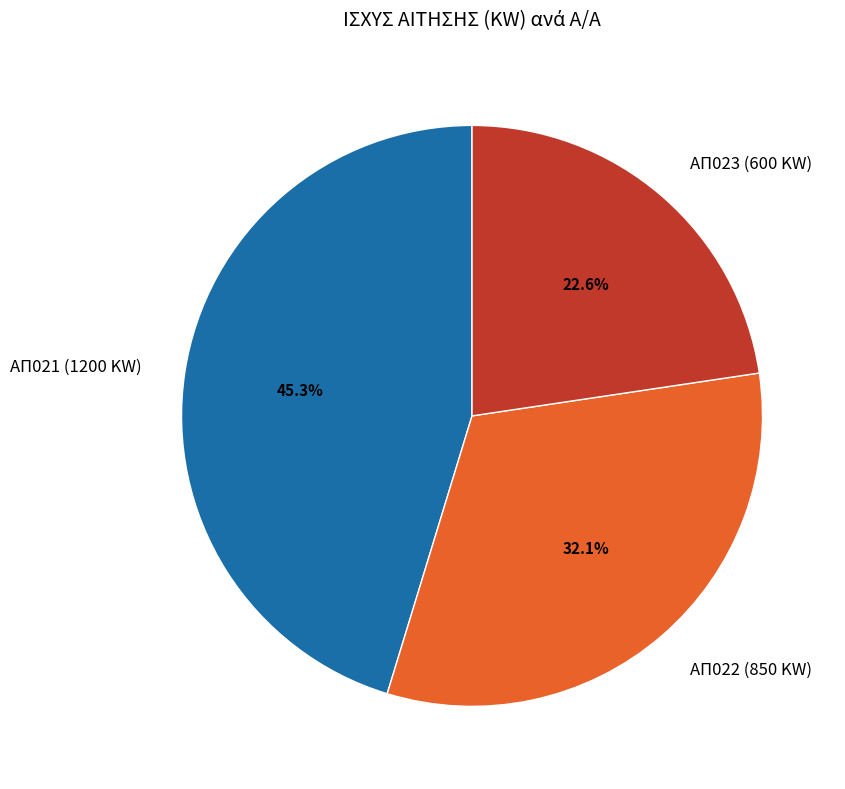

Does ΑΠ023 (600 KW) account for over 50% of the chart?

No